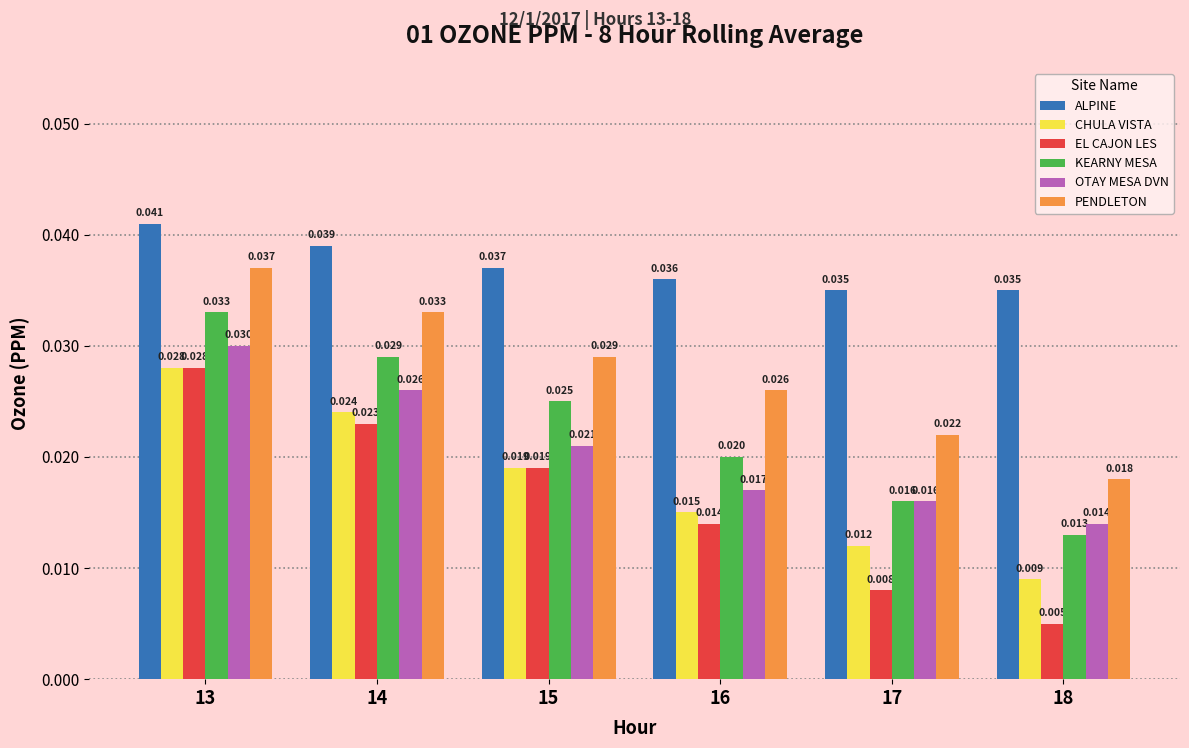

What is the sum of all PENDLETON values?

0.2